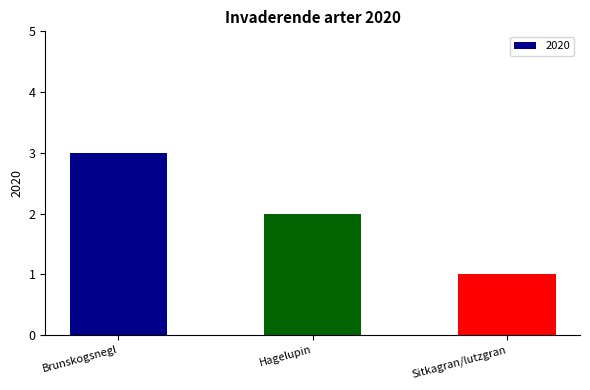

What is the label of the 3rd bar from the left?

Sitkagran/lutzgran